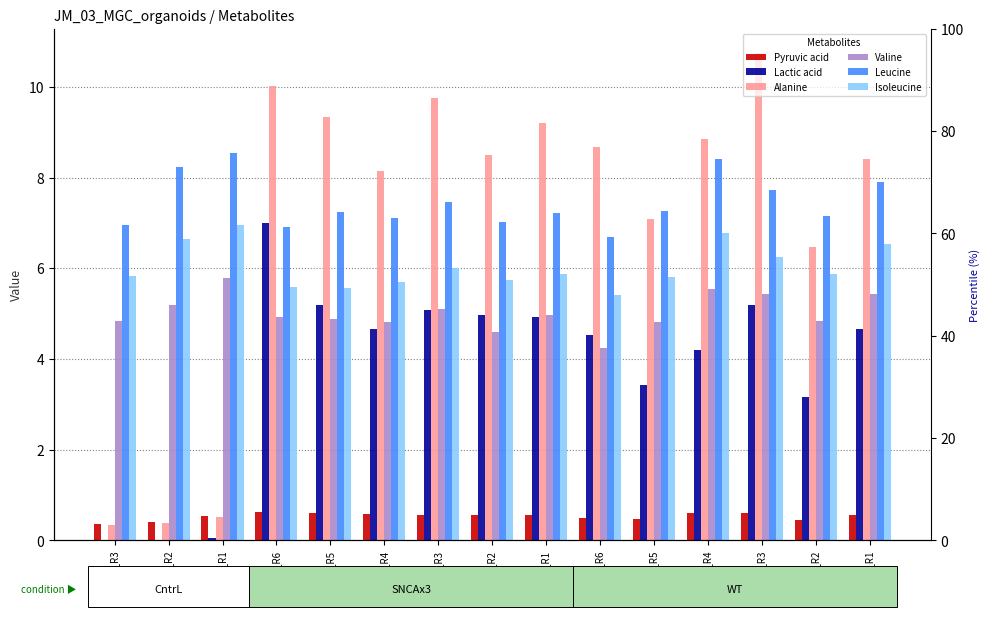

True or false: Pyruvic acid has a value of 0.3 at SNCA_R2.

False